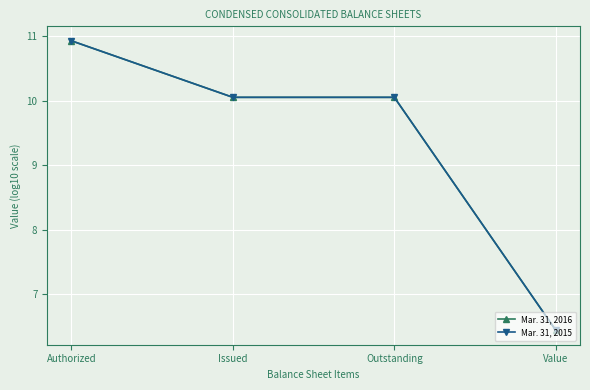

What is the label of the 2nd point from the left?

Issued